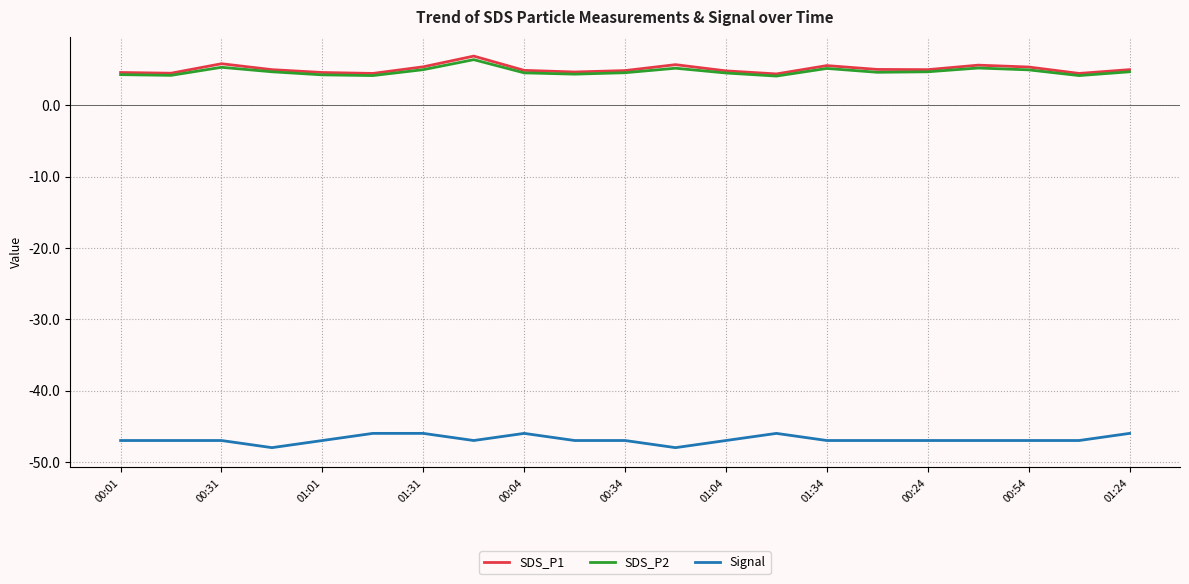

What are all the series names shown in the legend?

SDS_P1, SDS_P2, Signal